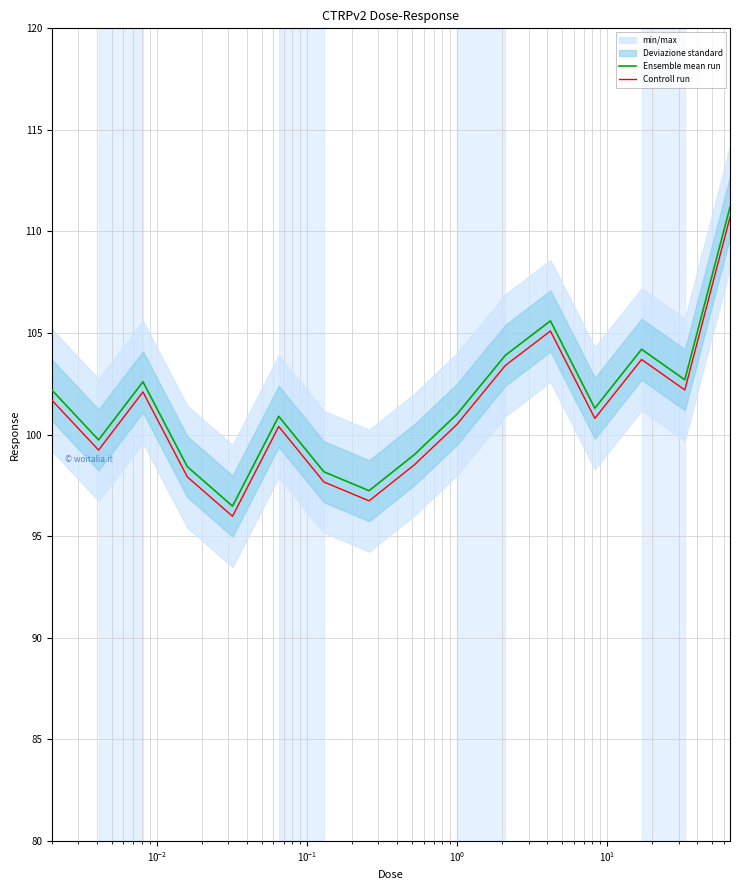

True or false: Ensemble mean run and Controll run cross at least once.

False